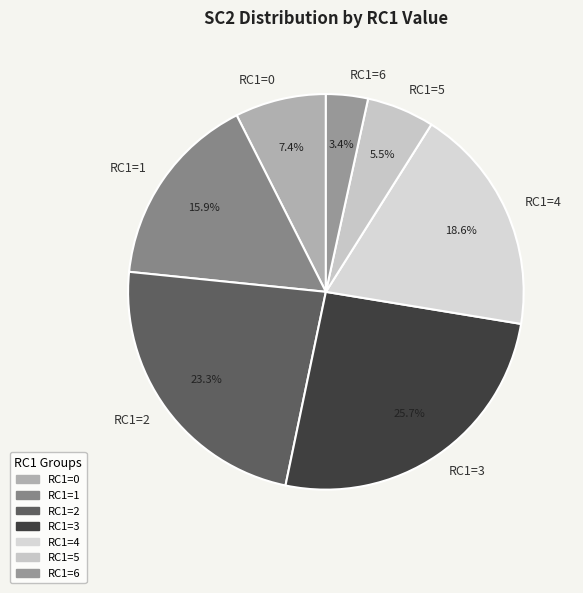

Which has a higher value, RC1=5 or RC1=4?

RC1=4